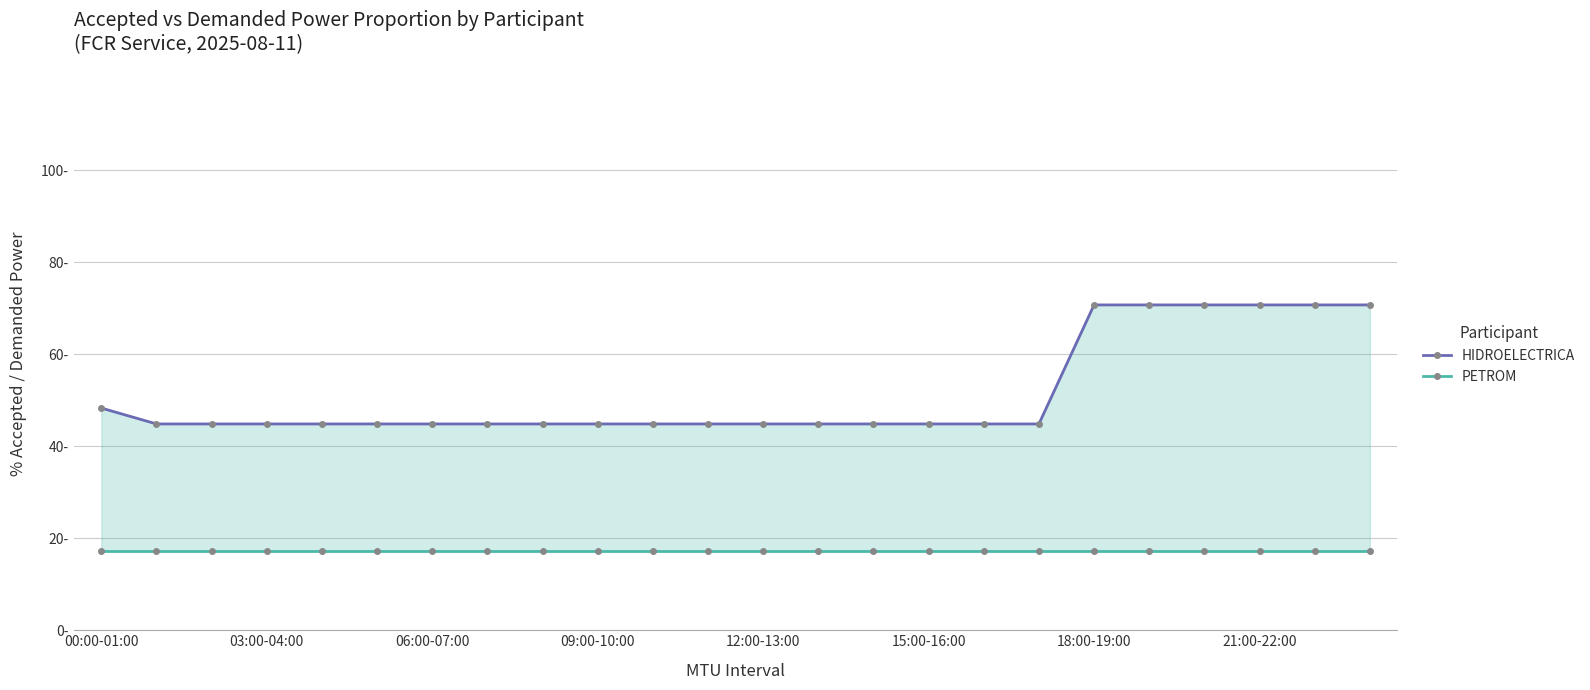

What is the difference between the maximum and minimum values in the HIDROELECTRICA series?

25.9